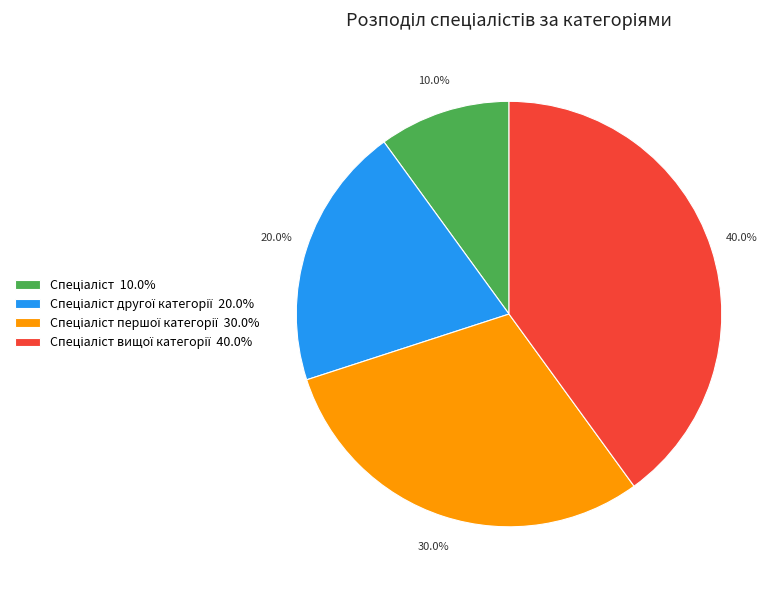

Count the number of slices in the pie.

4